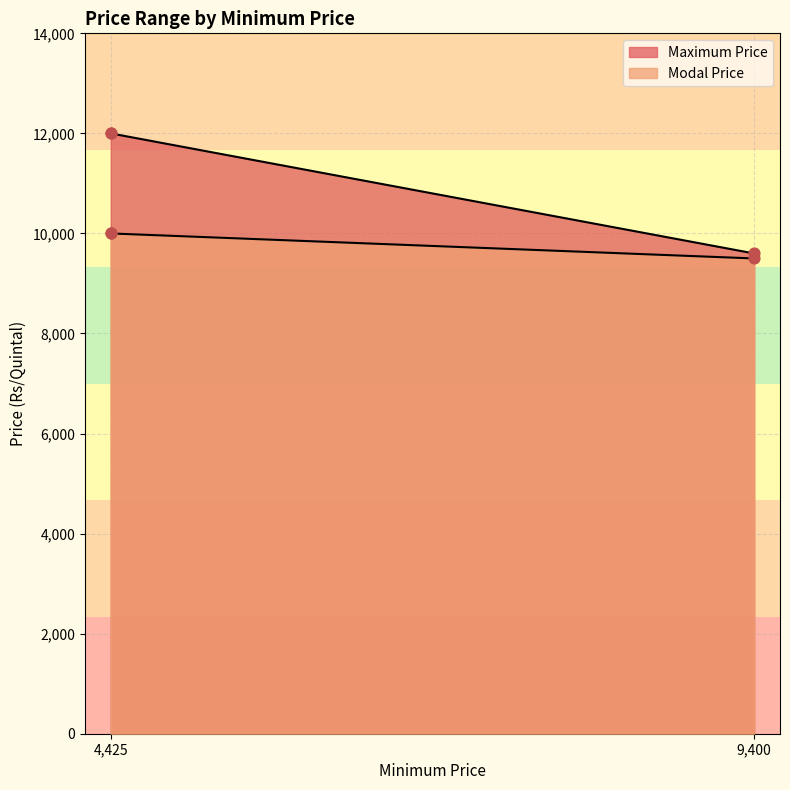

Which series contains the lowest Y value?

Modal Price